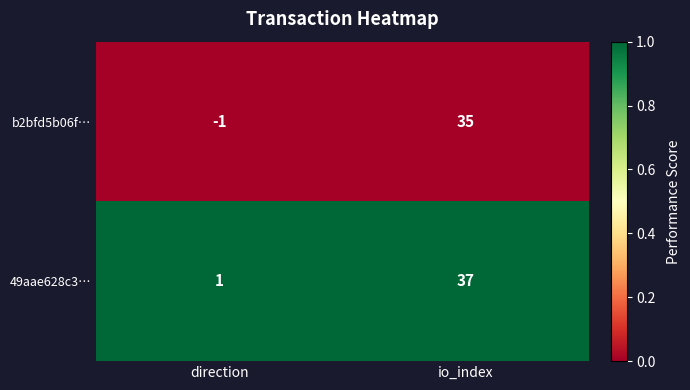

Is the value of 49aae628c3… at direction greater than the value of b2bfd5b06f… at direction?

Yes